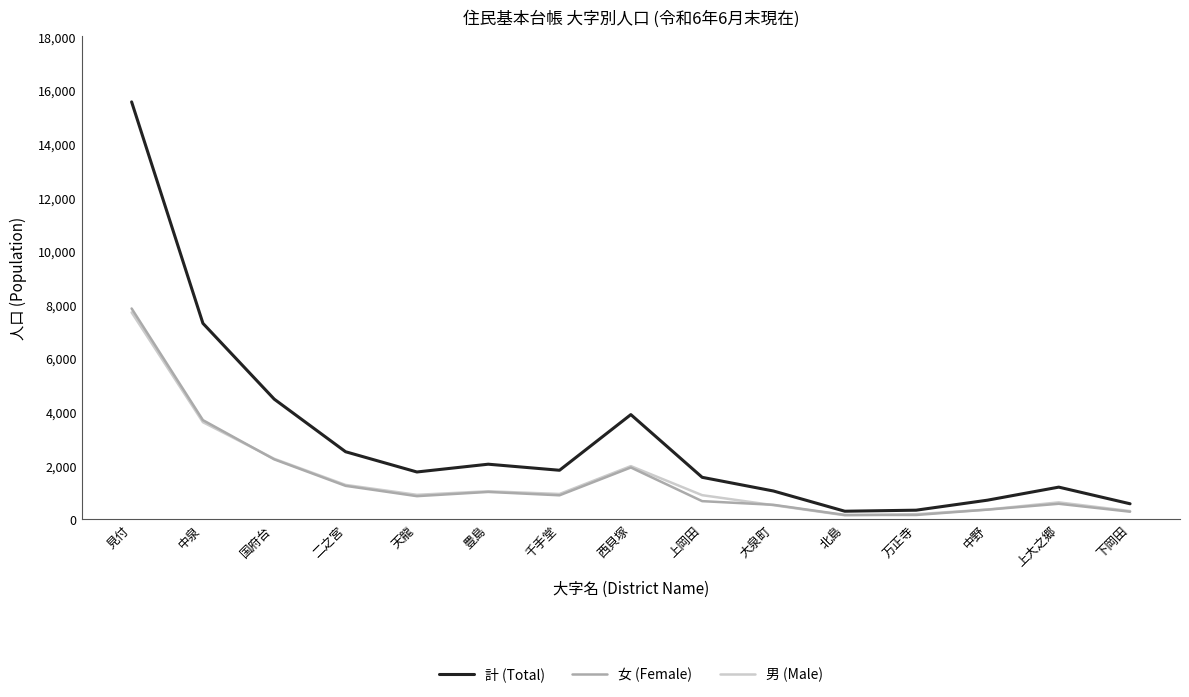

Which series has the largest total across all categories?

計 (Total)